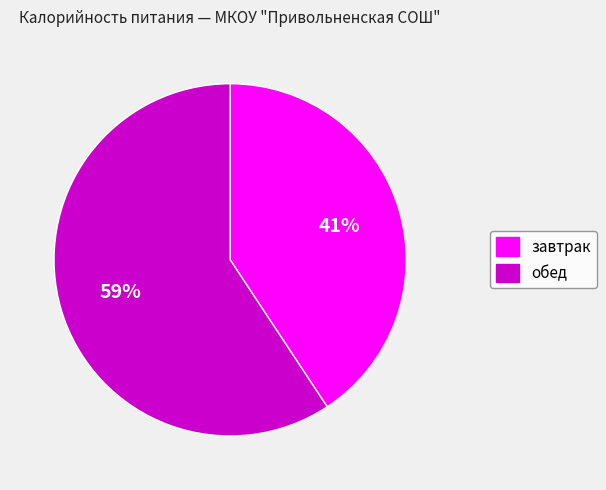

Do обед and завтрак together represent more than half of the pie?

Yes